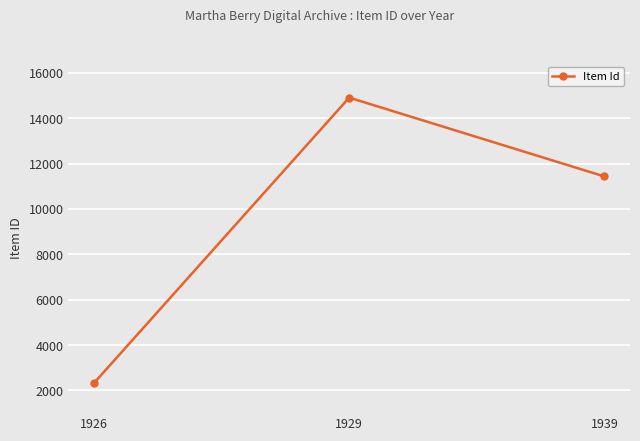

Is it true that the value at 1926 is 3253?

False